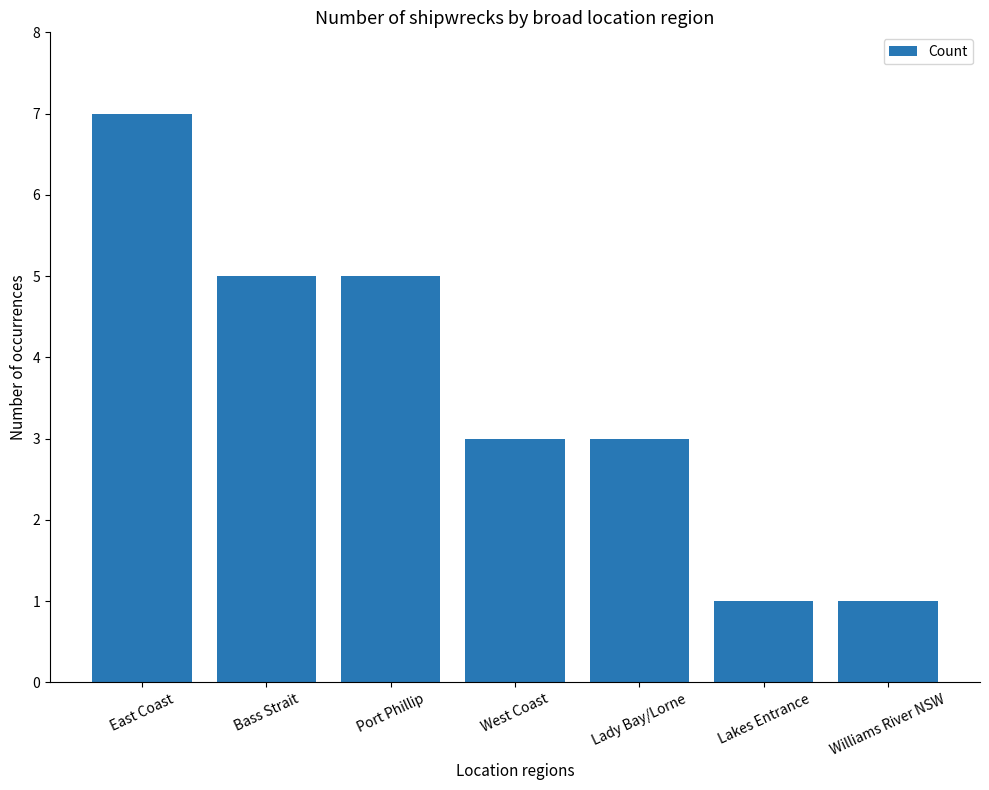

How many distinct data groups are displayed?

1